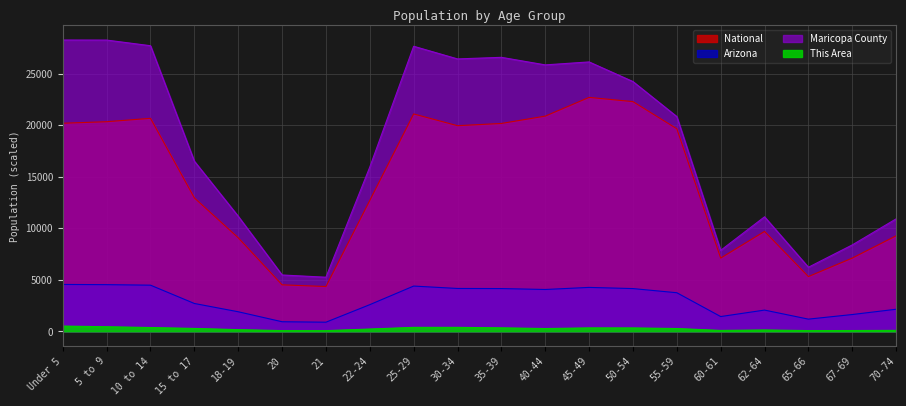

What are all the series names shown in the legend?

This Area, Maricopa County, Arizona, National